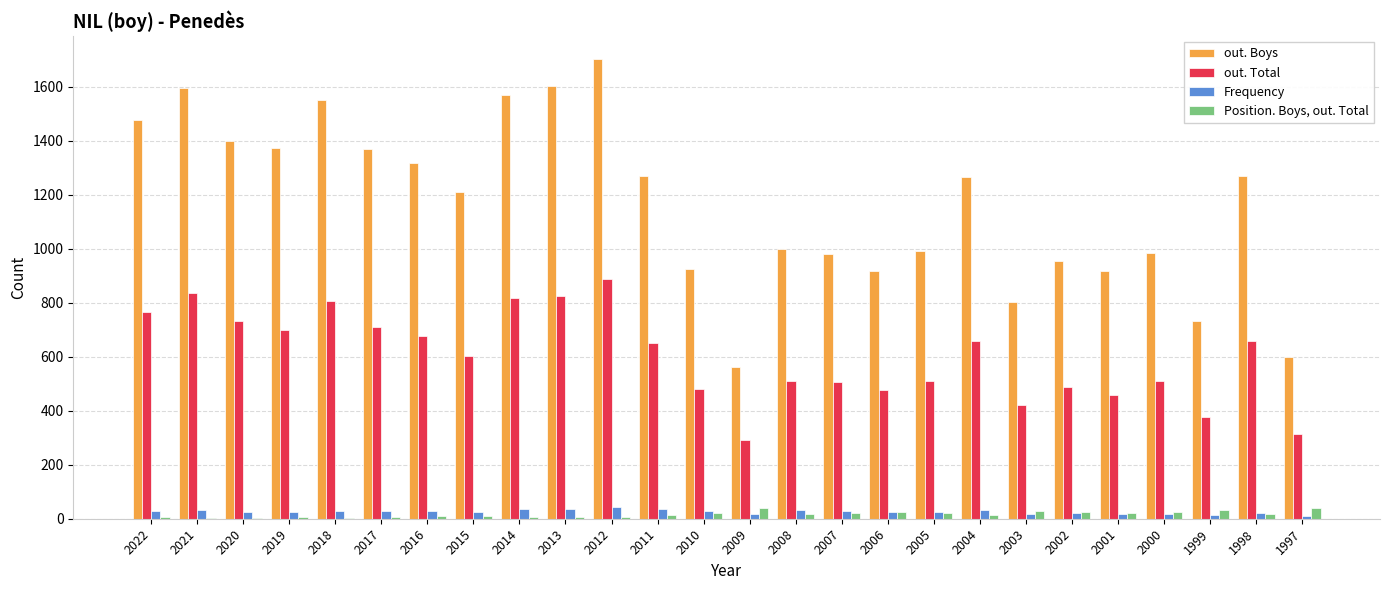

The Frequency series shows 20 at 2002. True or false?

True